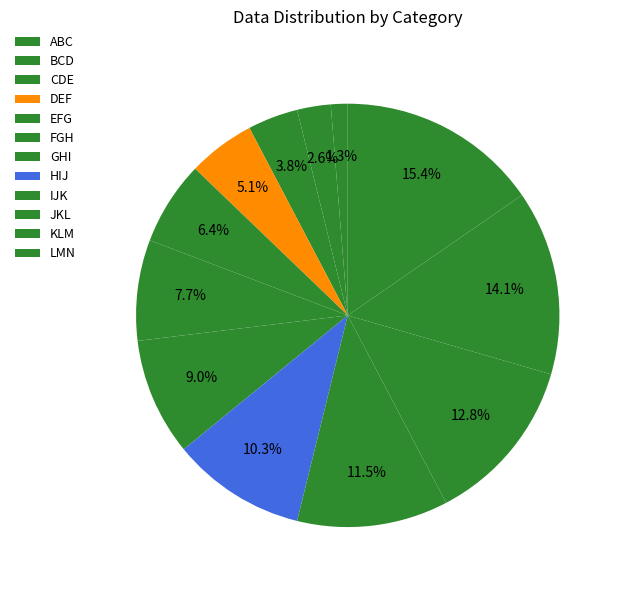

Count the number of slices in the pie.

12